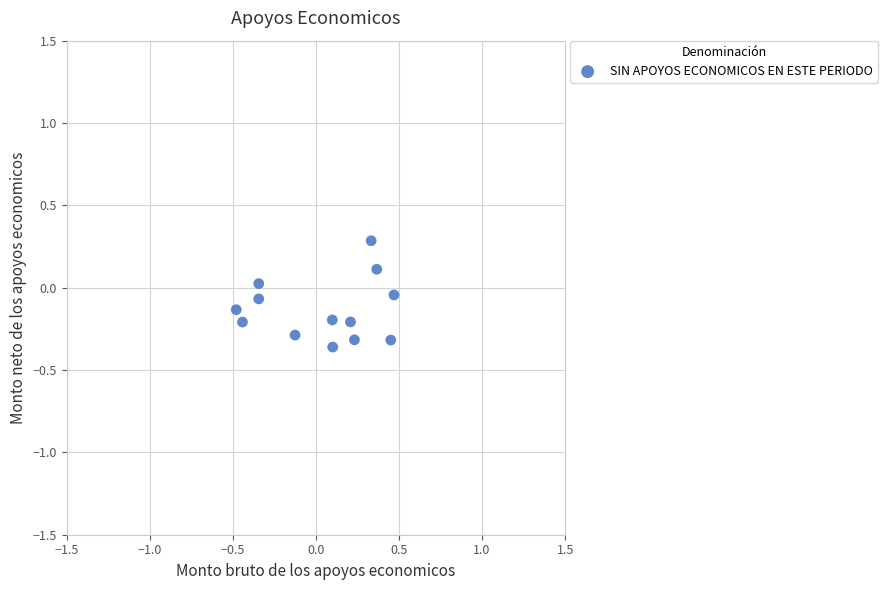

What is the range of Y values (max minus min)?

0.6